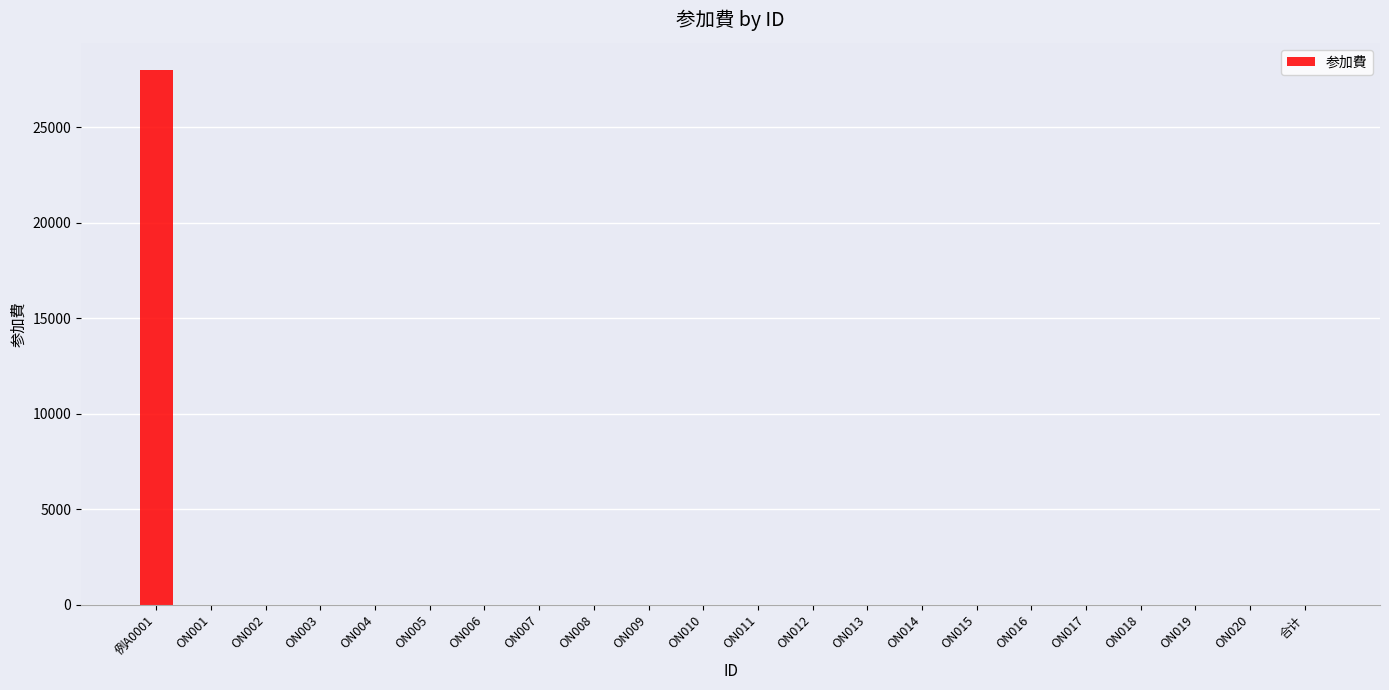

Reading left to right, list all the values displayed in this chart.

28000	0	0	0	0	0	0	0	0	0	0	0	0	0	0	0	0	0	0	0	0	0